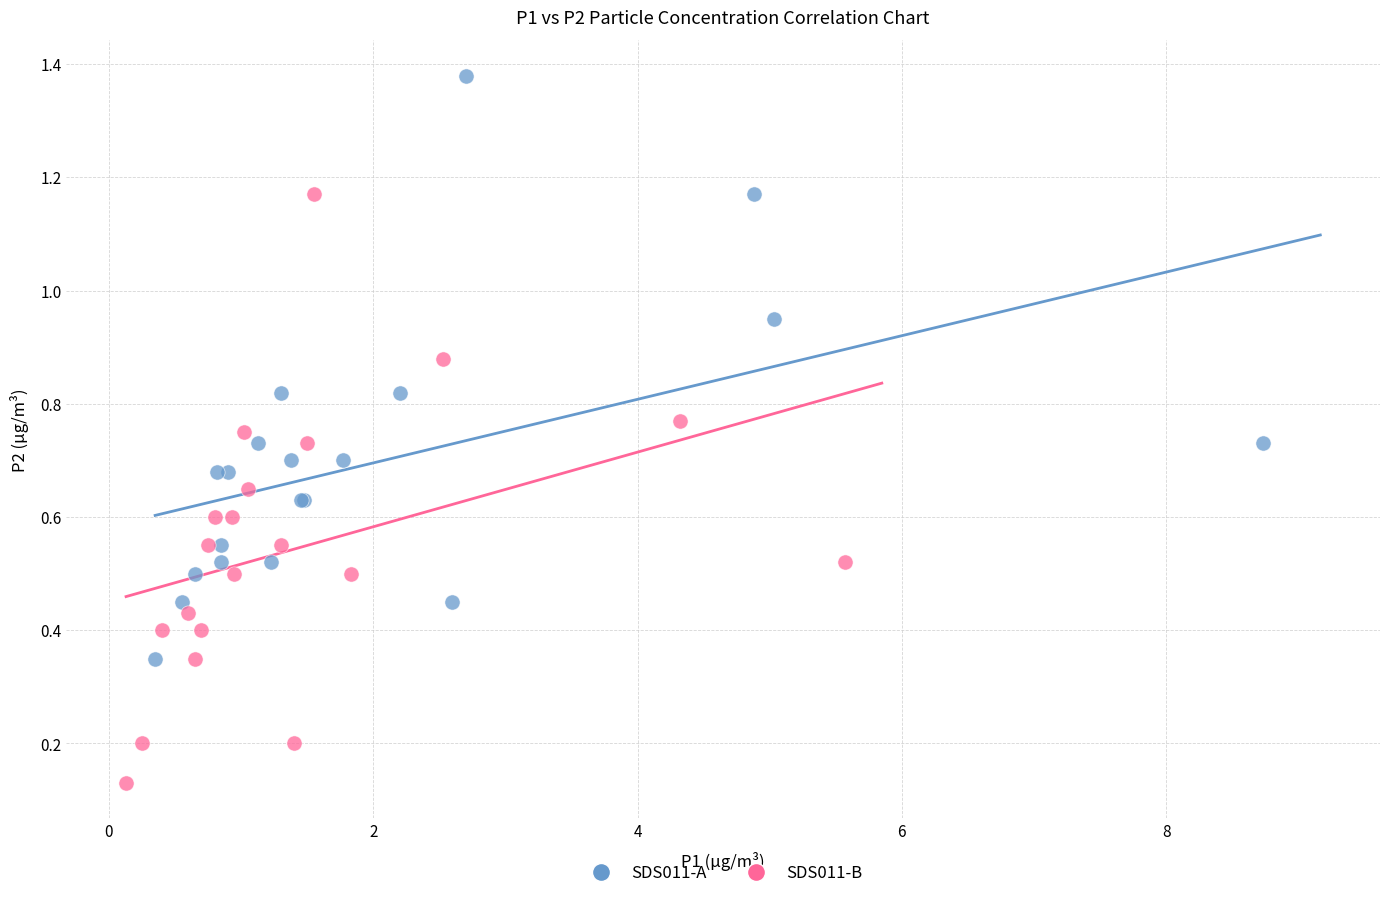

Which series reaches the minimum Y coordinate?

SDS011-B